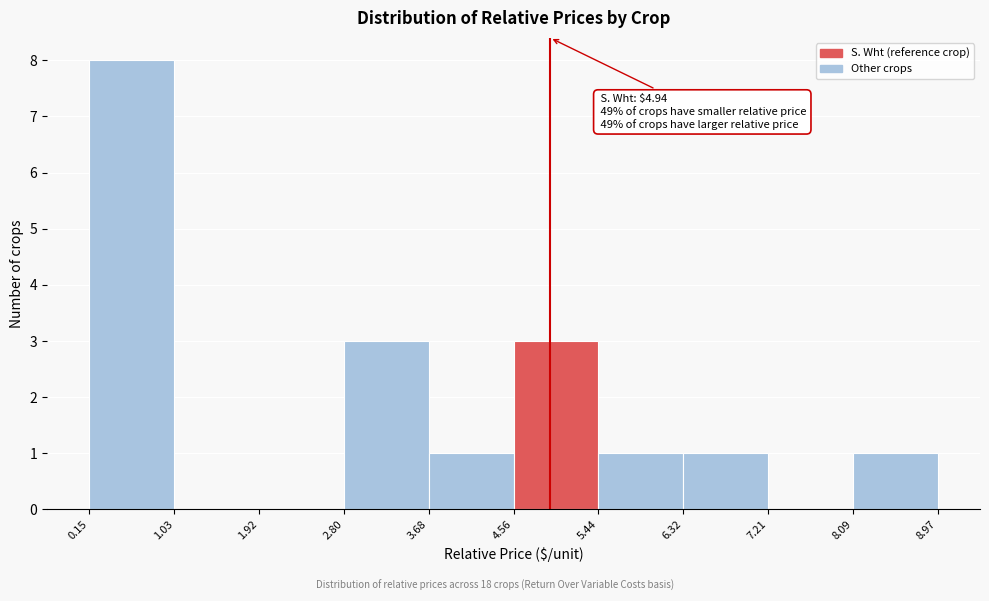

Over which range of the x-axis is the bar tallest?

0.15 to 1.03